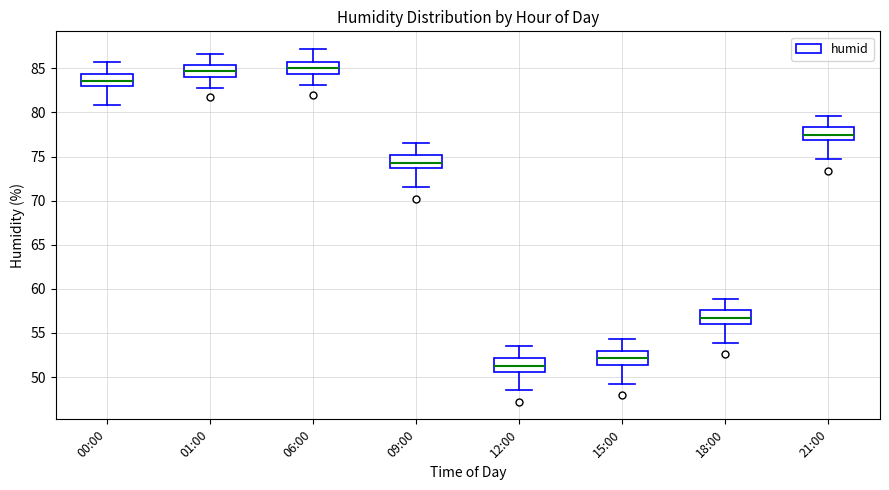

Reading left to right, transcribe this box plot: for each box, give where its median line is, the range the box spans, and where its two whiskers end, as read against the y-axis. The values are not printed on the chart, so give them approximately, as read against the axis.

00:00: median 83.5, box 83.0 to 84.5, whiskers 81.0 to 85.5
01:00: median 84.5, box 84.0 to 85.5, whiskers 83.0 to 86.5
06:00: median 85.0, box 84.5 to 85.5, whiskers 83.0 to 87.0
09:00: median 74.5, box 73.5 to 75.0, whiskers 71.5 to 76.5
12:00: median 51.5, box 50.5 to 52.0, whiskers 48.5 to 53.5
15:00: median 52.0, box 51.5 to 53.0, whiskers 49.0 to 54.5
18:00: median 56.5, box 56.0 to 57.5, whiskers 54.0 to 59.0
21:00: median 77.5, box 77.0 to 78.5, whiskers 74.5 to 79.5